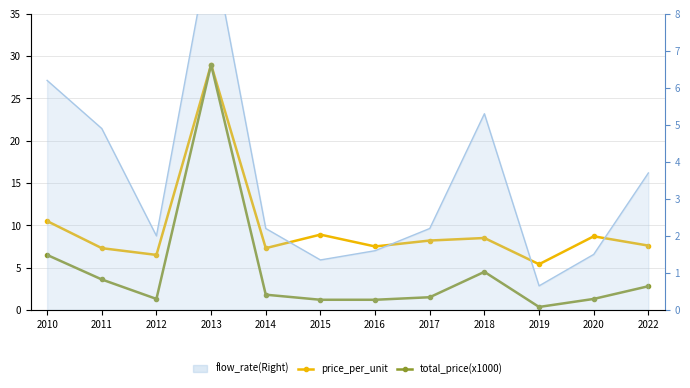

What is the value of the flow_rate(Right) point at the 9th from the left?

5.3